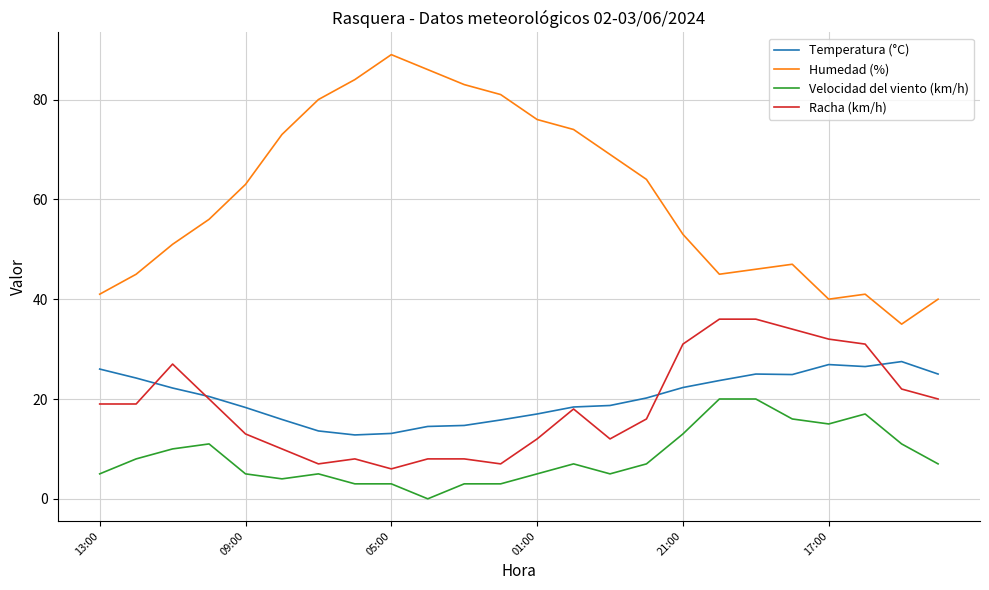

True or false: Racha (km/h) has more than 1 interior local peaks.

True